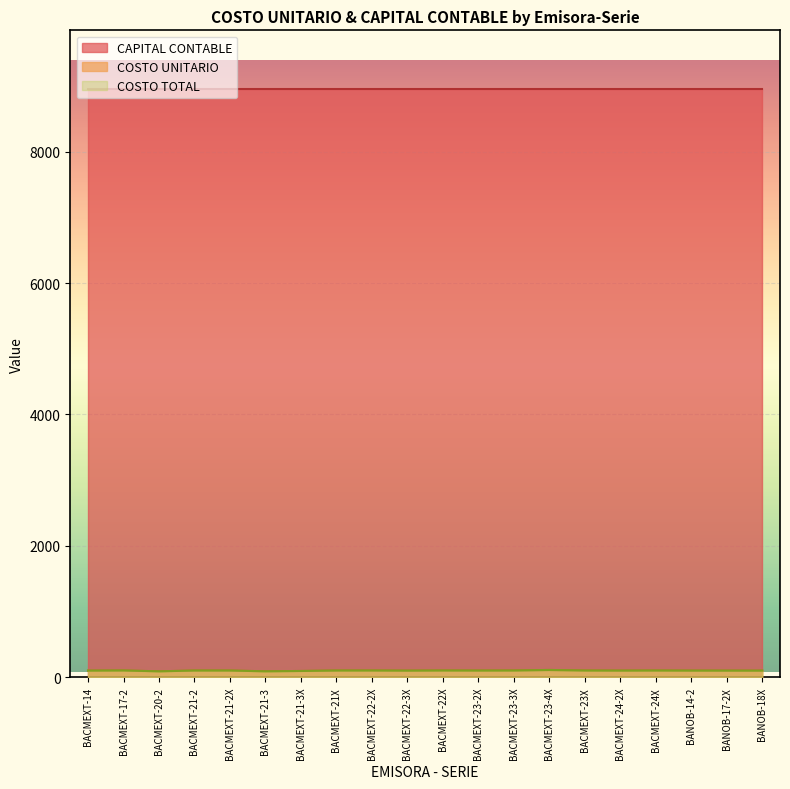

True or false: COSTO TOTAL and COSTO UNITARIO cross at least once.

False